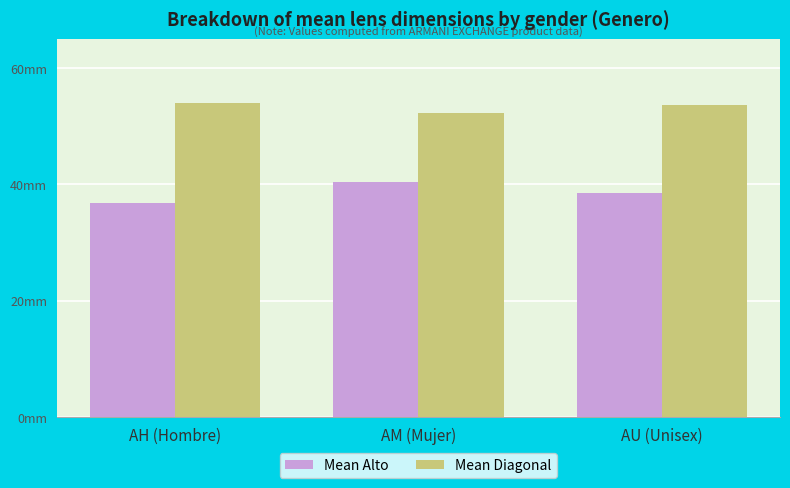

Which series has the largest range (max minus min)?

Mean Alto